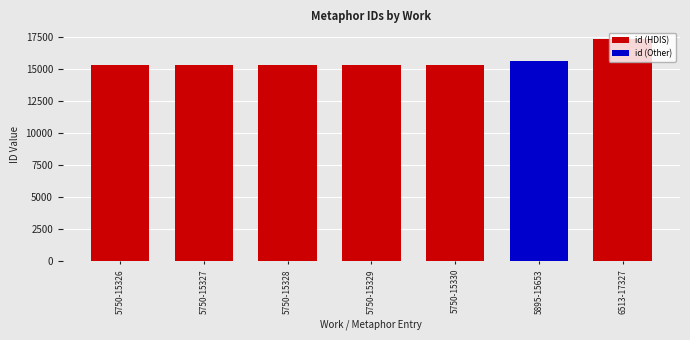

Does the chart contain stacked bars?

No